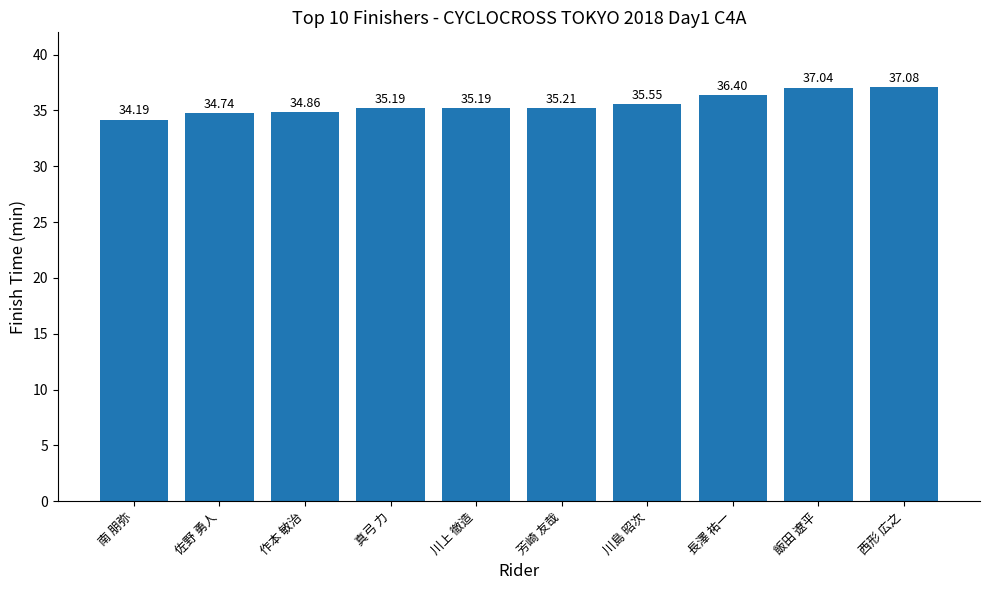

What is the label of the 6th bar from the left?

芳崎 友哉